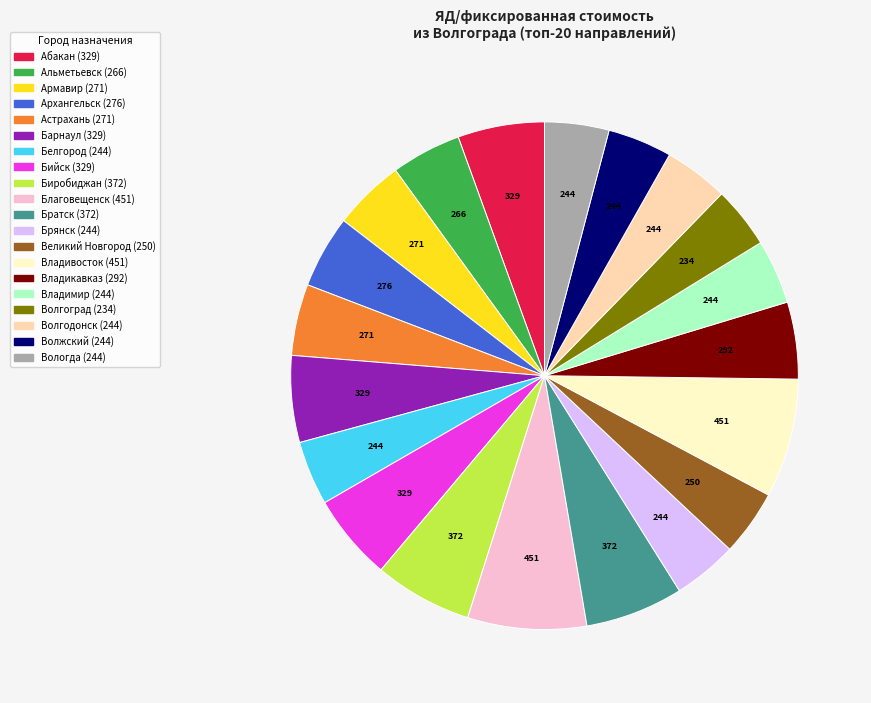

Does any single category account for the majority?

No